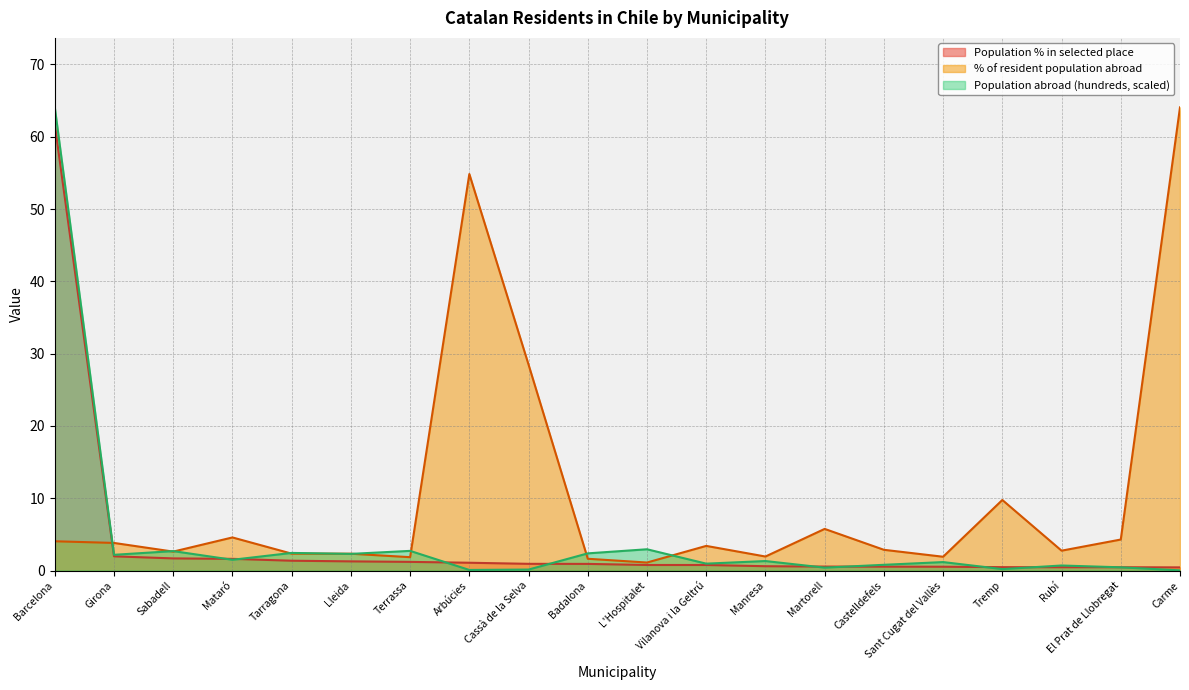

Reading right to left, list all the values displayed in this chart.

Population % in selected place: 0.4	0.5	0.5	0.5	0.5	0.5	0.6	0.6	0.8	0.8	0.9	0.9	1.1	1.2	1.3	1.4	1.6	1.7	2.0	61.7
% of resident population abroad: 64.1	4.3	2.8	9.8	1.9	2.9	5.8	1.9	3.4	1.1	1.6	28.5	54.8	1.9	2.3	2.3	4.6	2.6	3.8	4.0
Population abroad (hundreds): 0.0	0.4	0.7	0.2	1.2	0.8	0.4	1.3	1.0	2.9	2.4	0.1	0.1	2.7	2.3	2.4	1.5	2.7	2.2	64.1